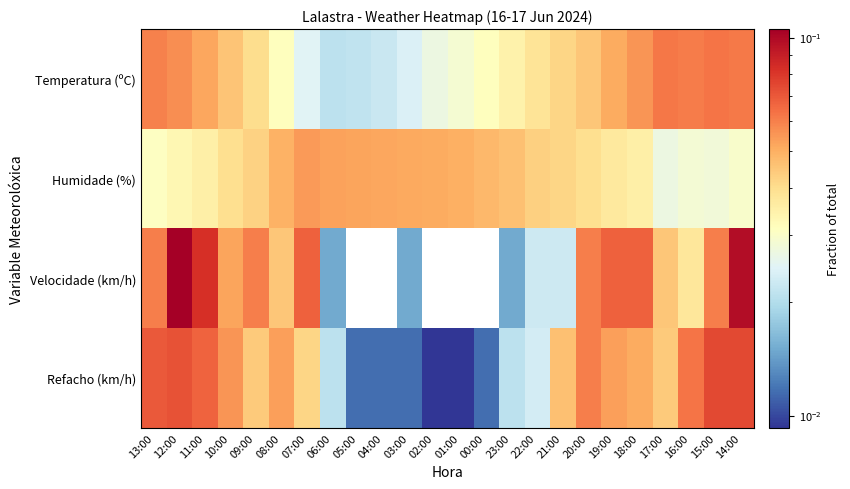

At how many categories does at least one series exceed 0?

24